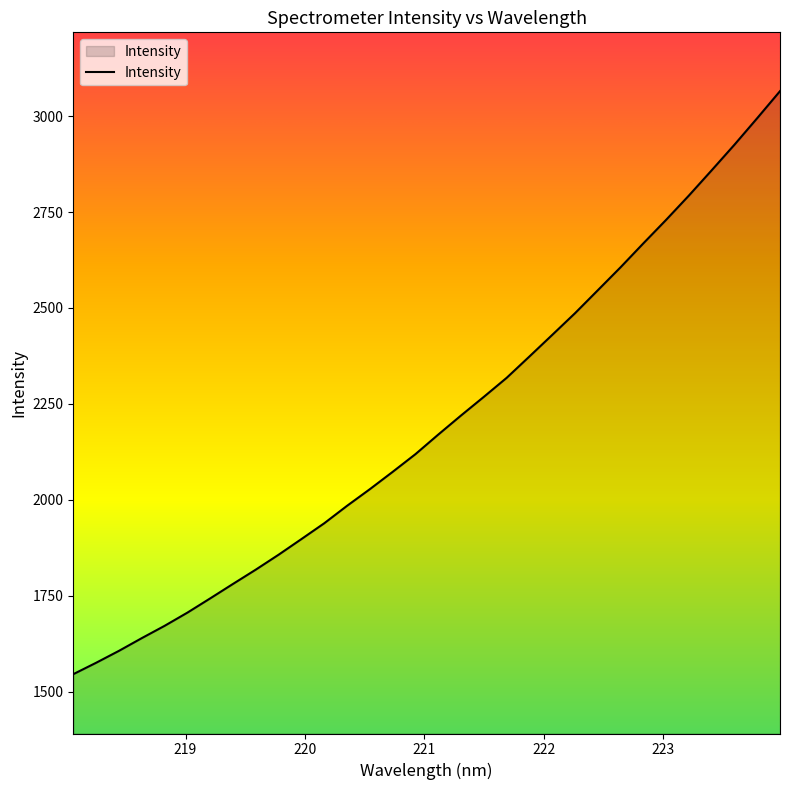

How many distinct data groups are displayed?

1